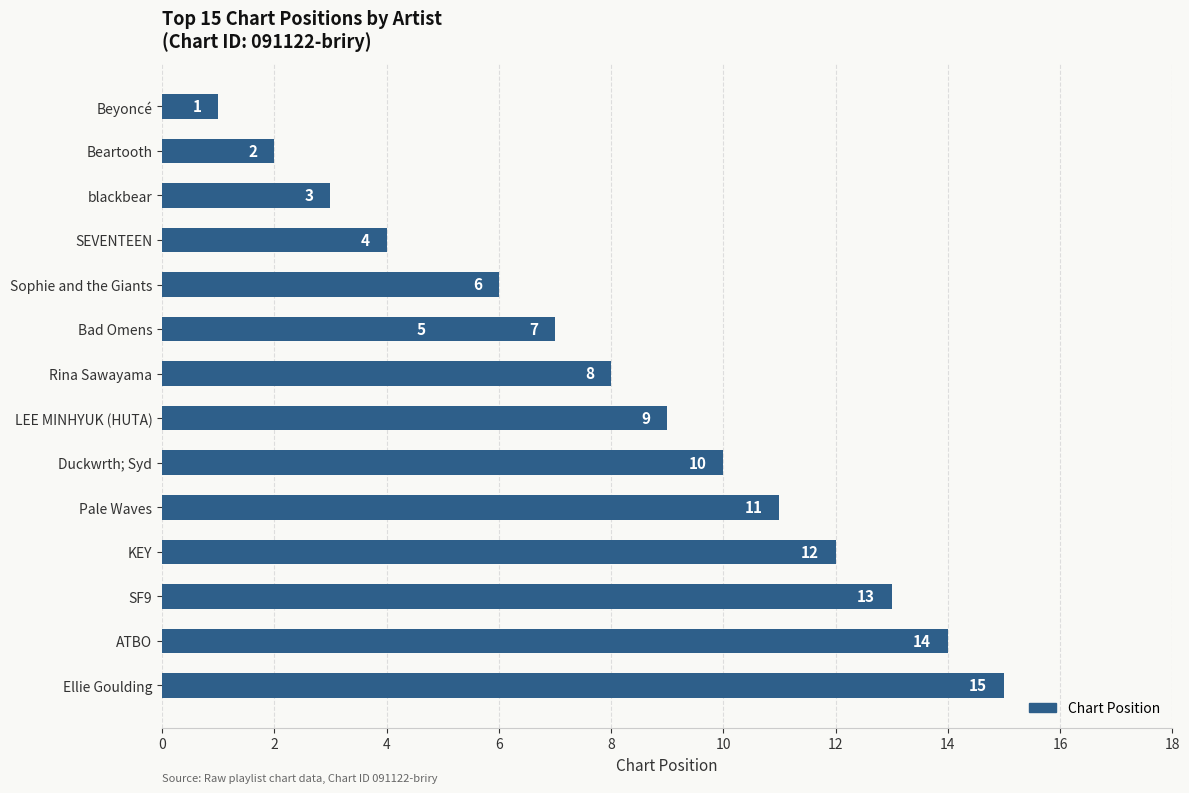

Count the number of data series in this chart.

1